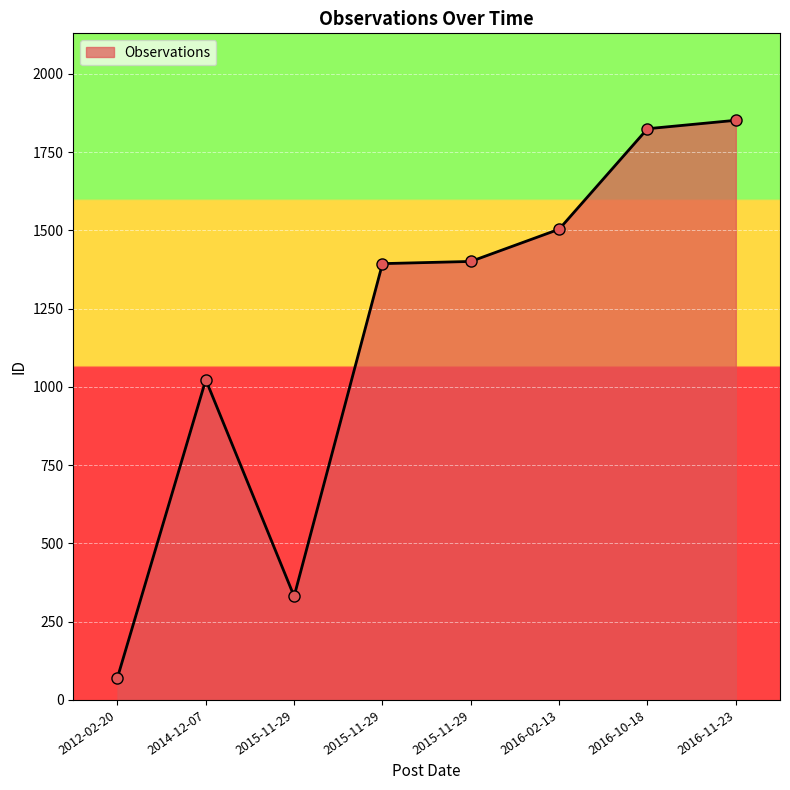

How many values are below 1401?

4